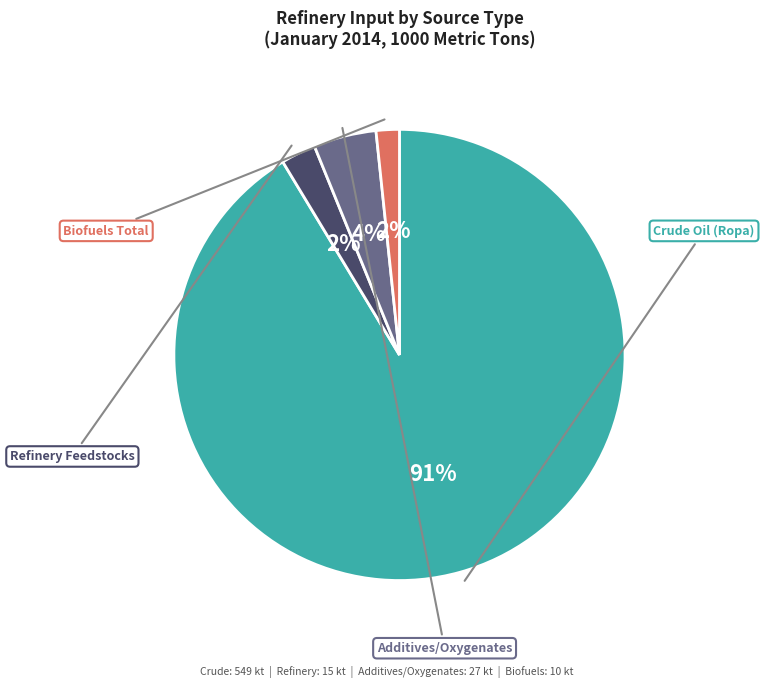

Is it true that Additives/Oxygenates is 4% of the pie?

True